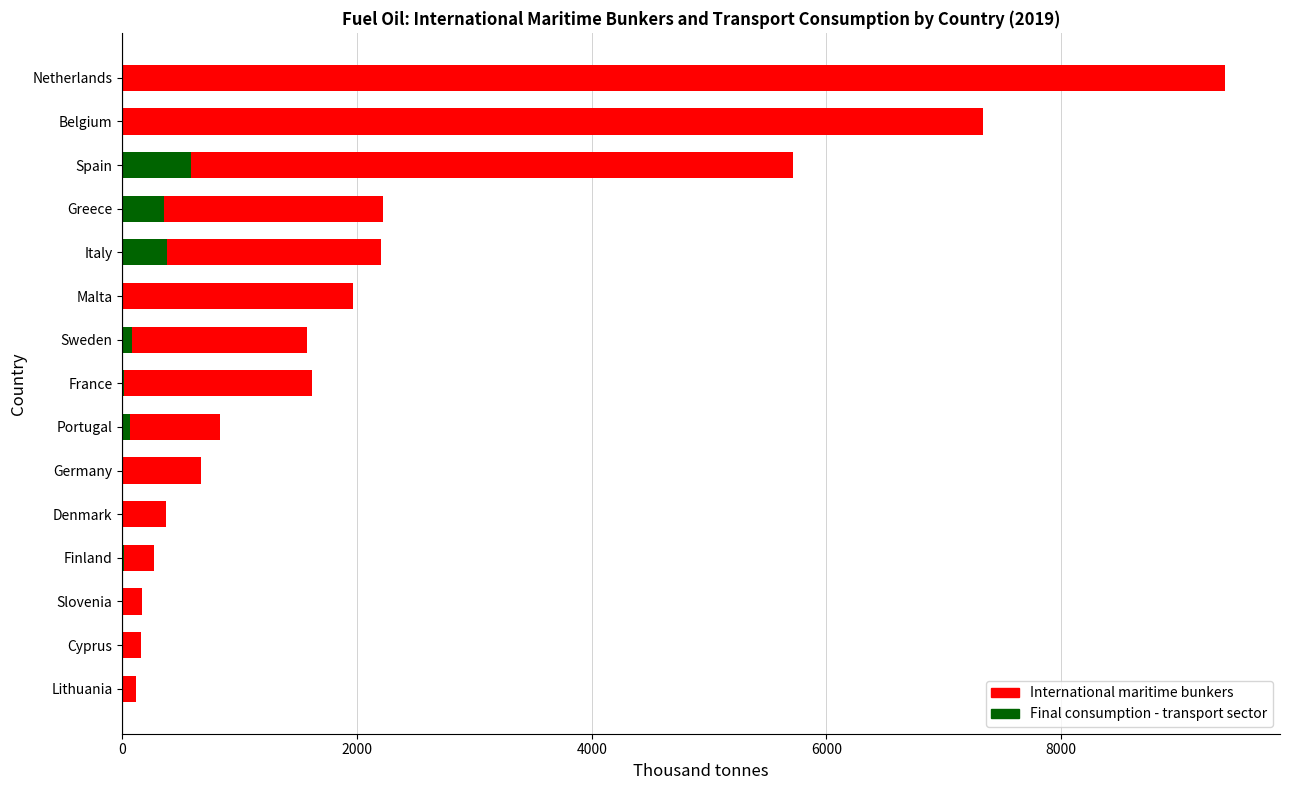

What is the average value of the Final consumption - transport sector series?

99.6